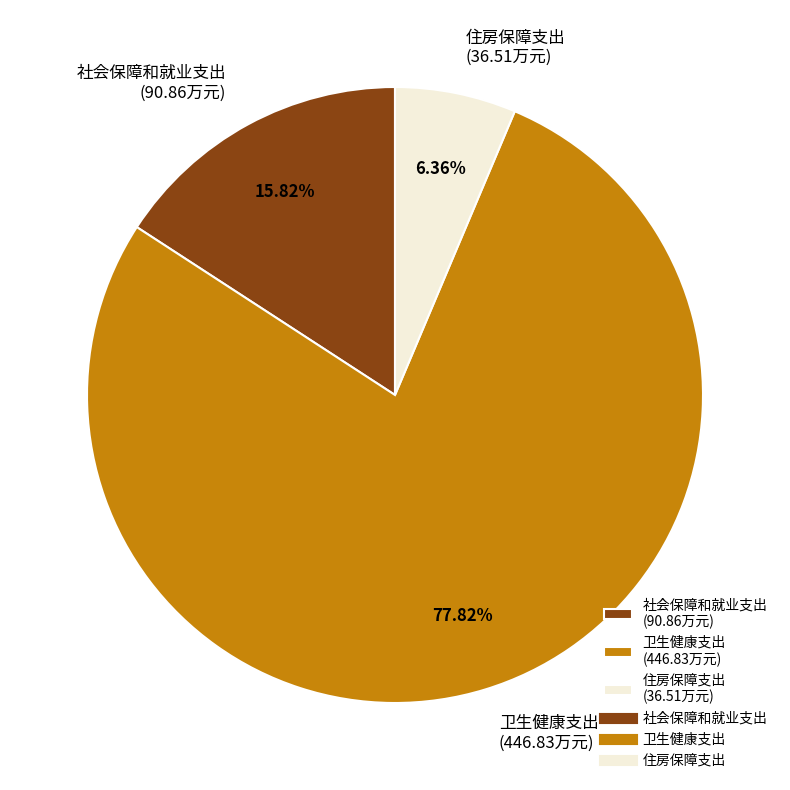

To the nearest percent, what is the difference between the largest and smallest slice percentages?

71%